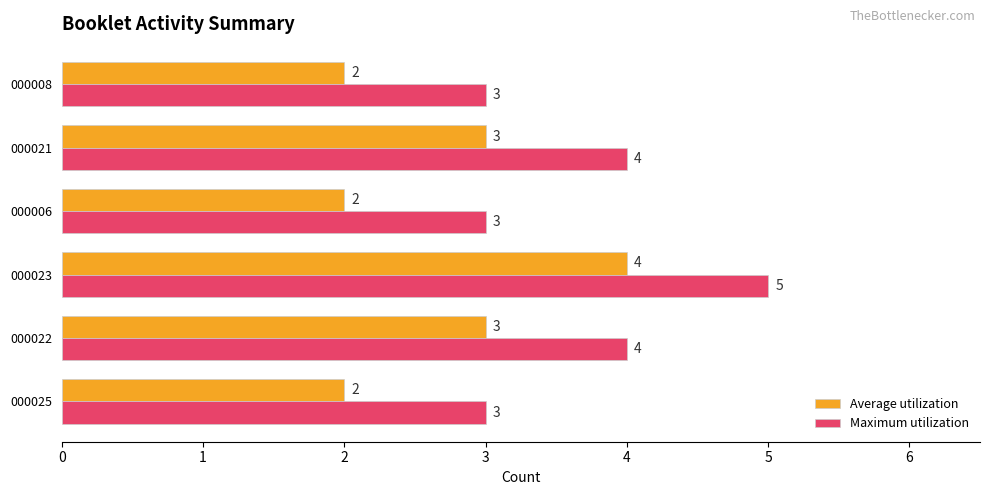

What is the average value of the Average utilization series?

3